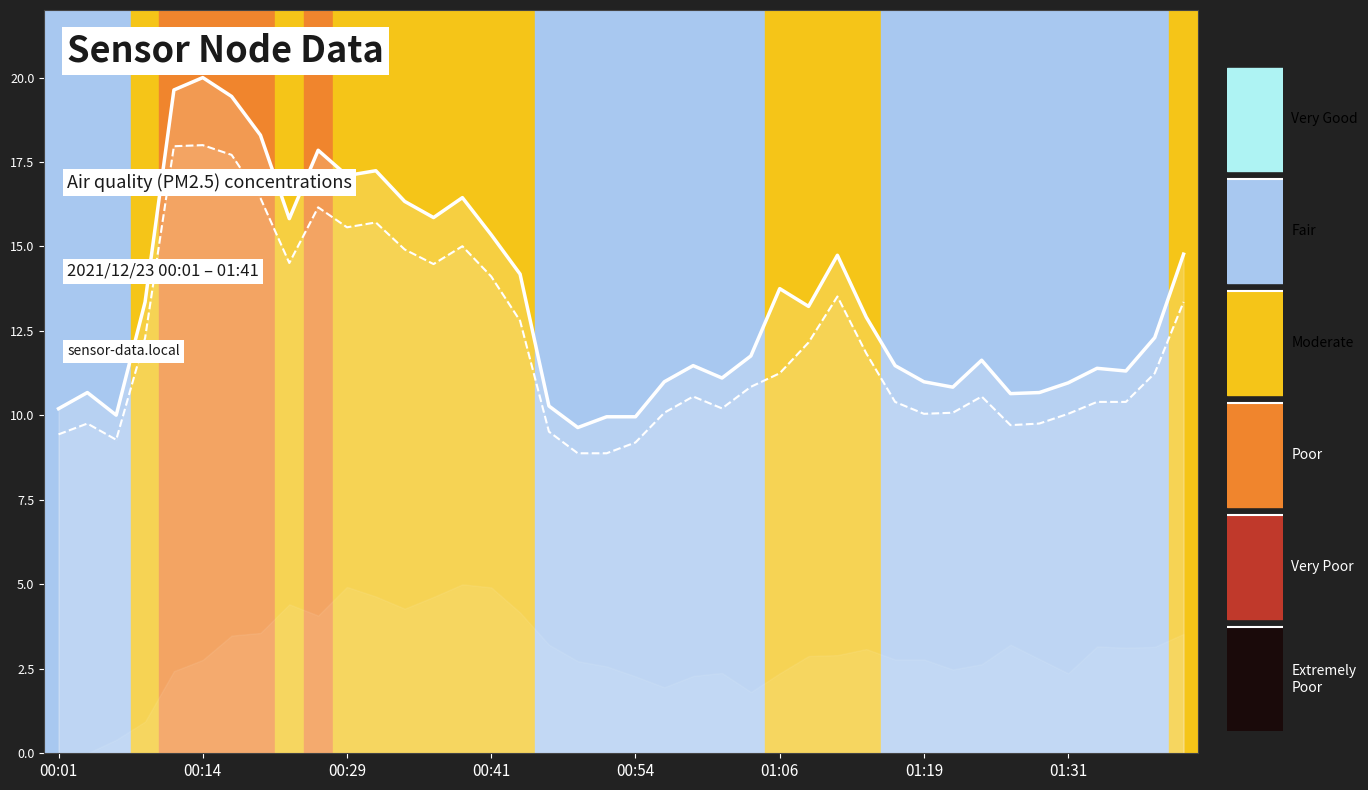

Is the value of SDS_P2 (line) at 20 greater than the value of SDS_P1 (line) at 00:29?

No